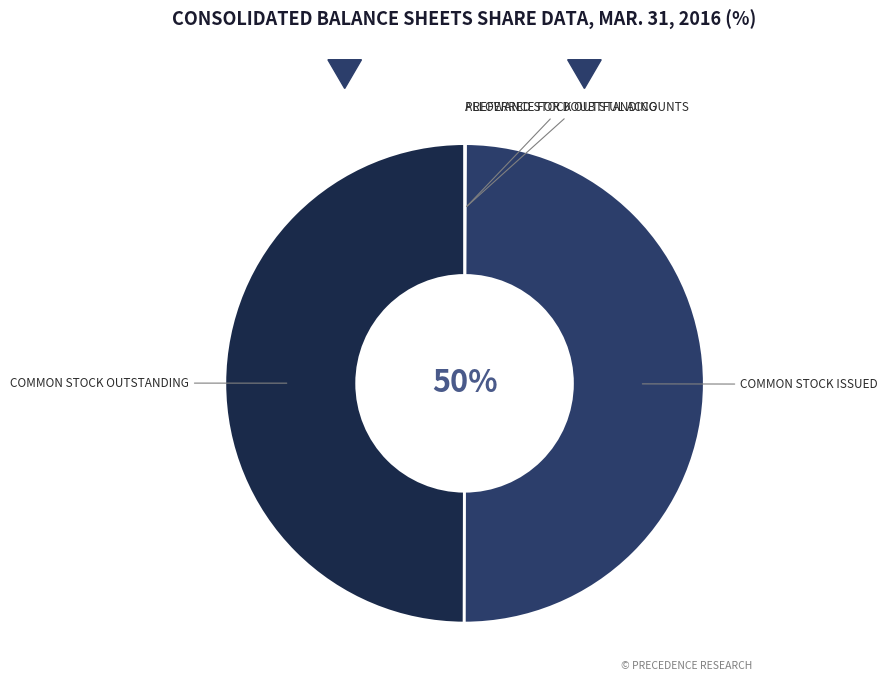

To the nearest percent, what is the difference between the largest and smallest slice percentages?

50%